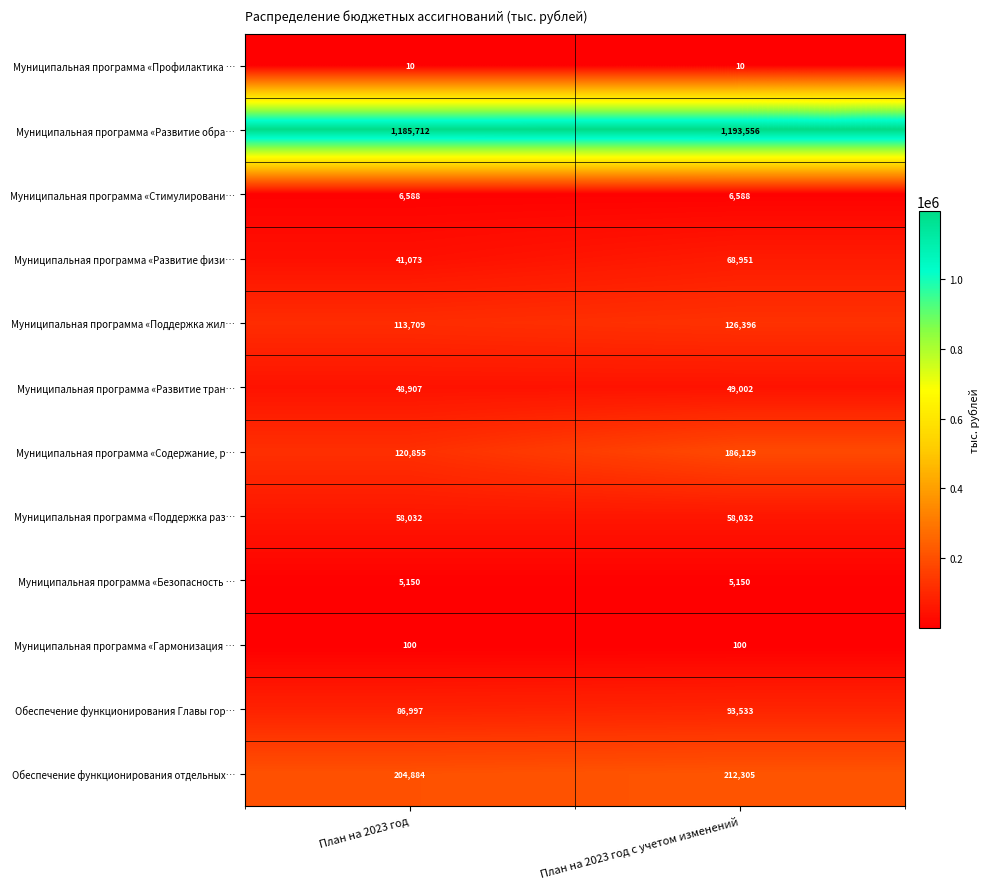

What is the minimum value for Муниципальная программа «Гармонизация …?

100